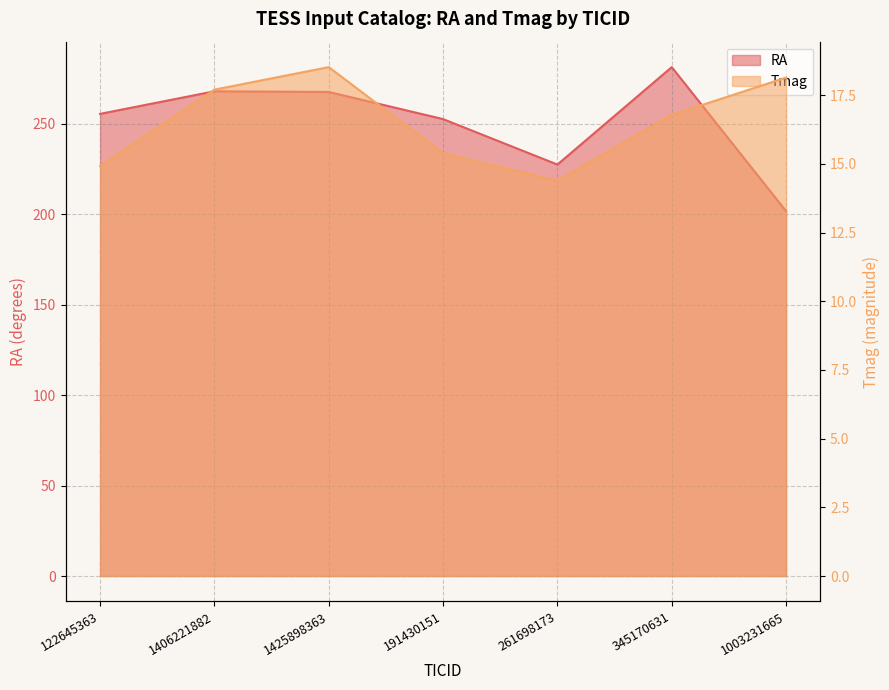

Reading left to right, transcribe all the data shown in this chart.

RA: 122645363=255.4	1406221882=267.8	1425898363=267.5	191430151=252.5	261698173=227.4	345170631=281.2	1003231665=201.6
Tmag: 122645363=14.9	1406221882=17.7	1425898363=18.5	191430151=15.4	261698173=14.4	345170631=16.8	1003231665=18.1